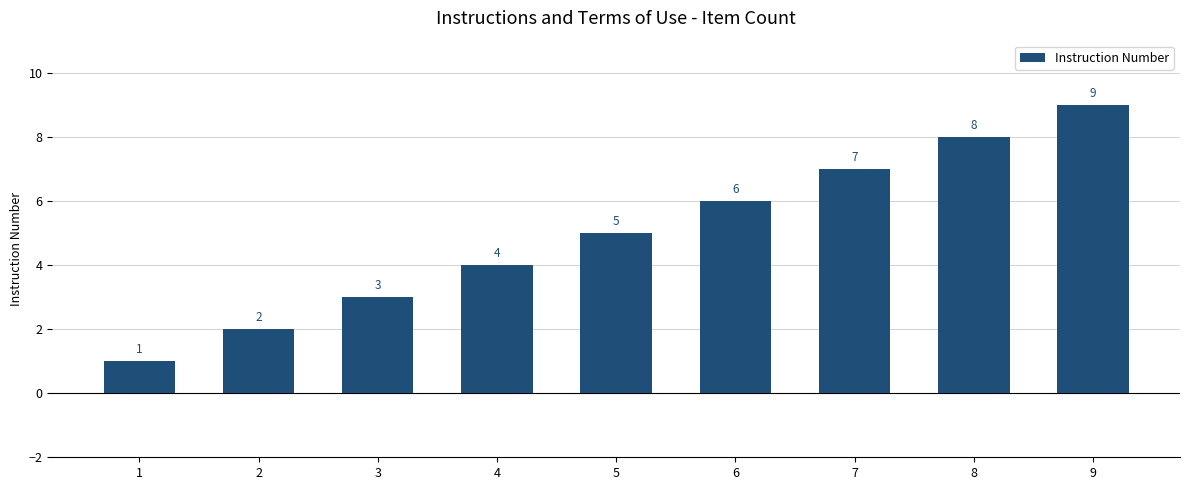

Are the bars grouped side by side (vs. stacked)?

No